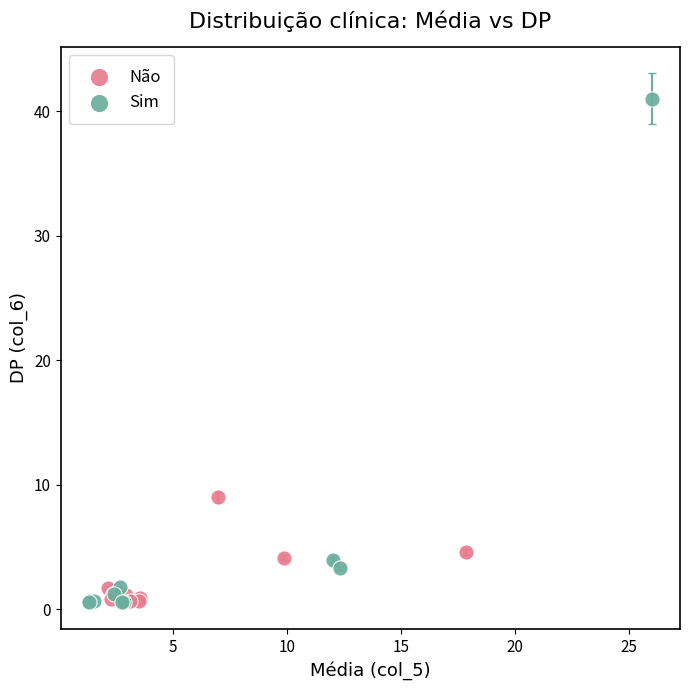

Which series reaches the maximum Y coordinate?

Sim